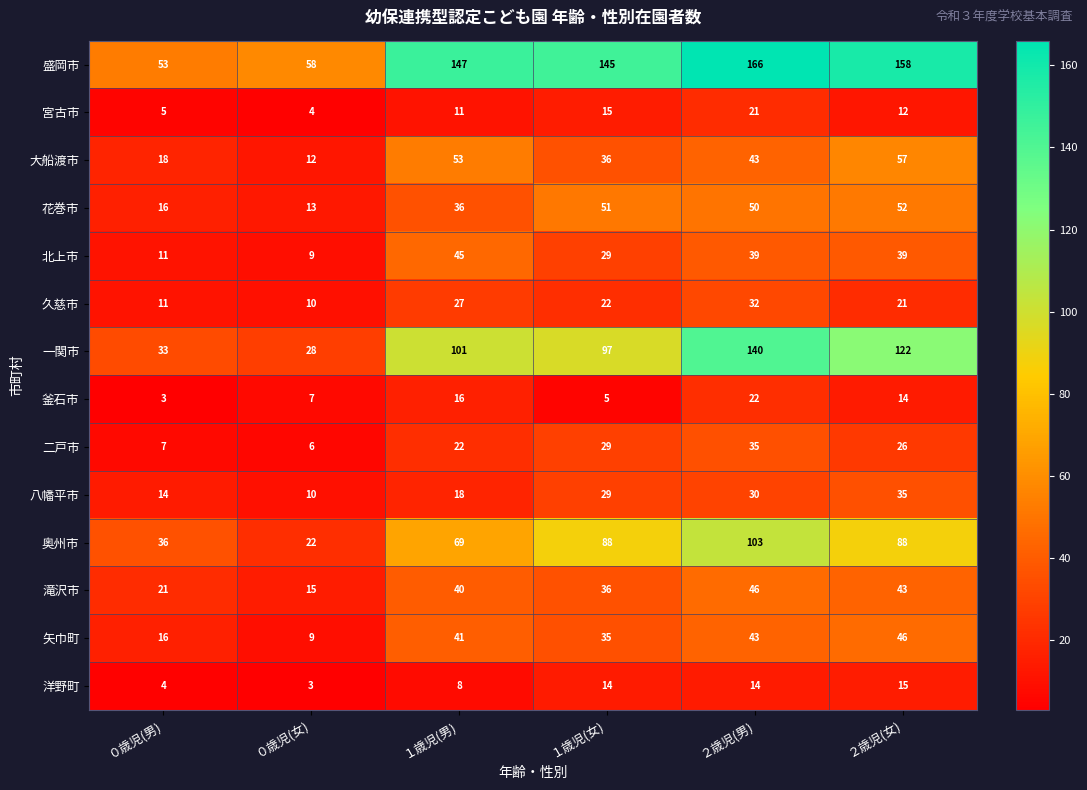

What is the difference between the maximum and minimum values in the 花巻市 series?

39